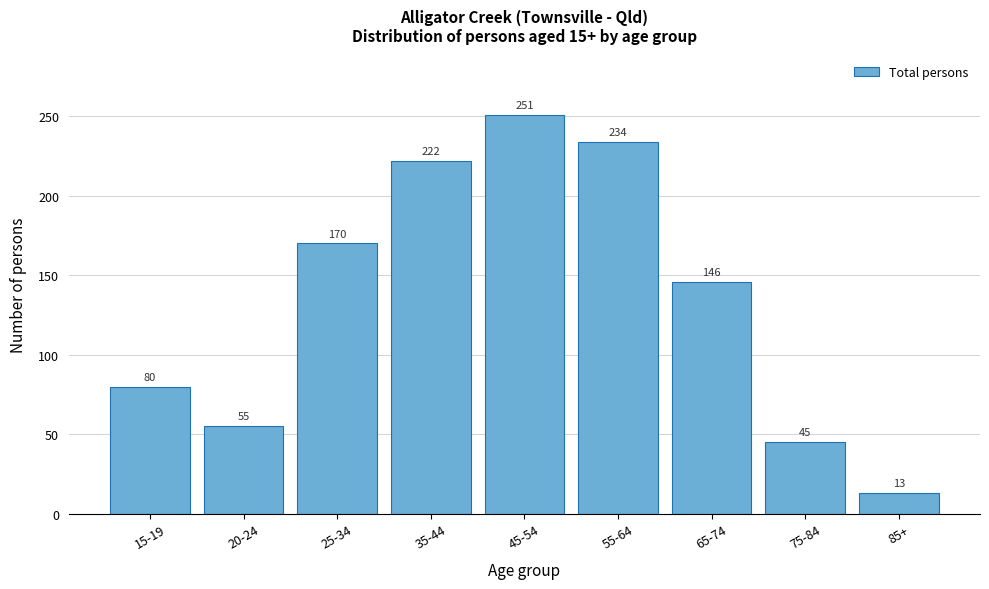

Reading left to right, transcribe all the data shown in this chart.

15-19=80	20-24=55	25-34=170	35-44=222	45-54=251	55-64=234	65-74=146	75-84=45	85+=13